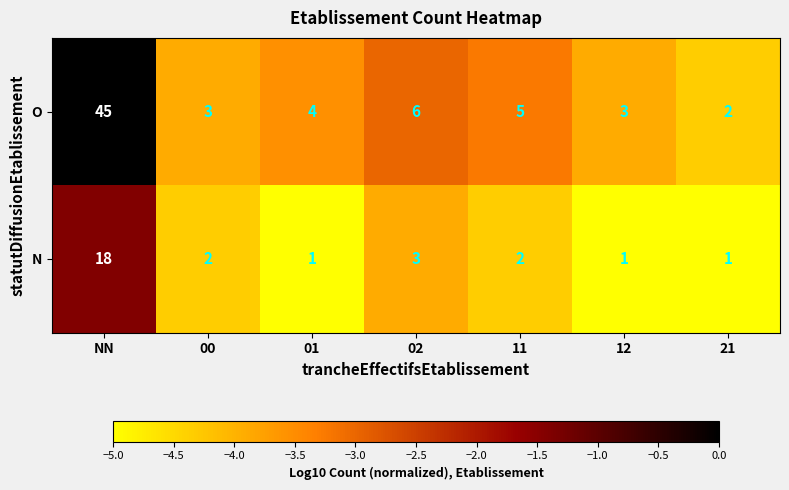

Reading left to right, extract all data points from this chart.

O: 45	3	4	6	5	3	2
N: 18	2	1	3	2	1	1